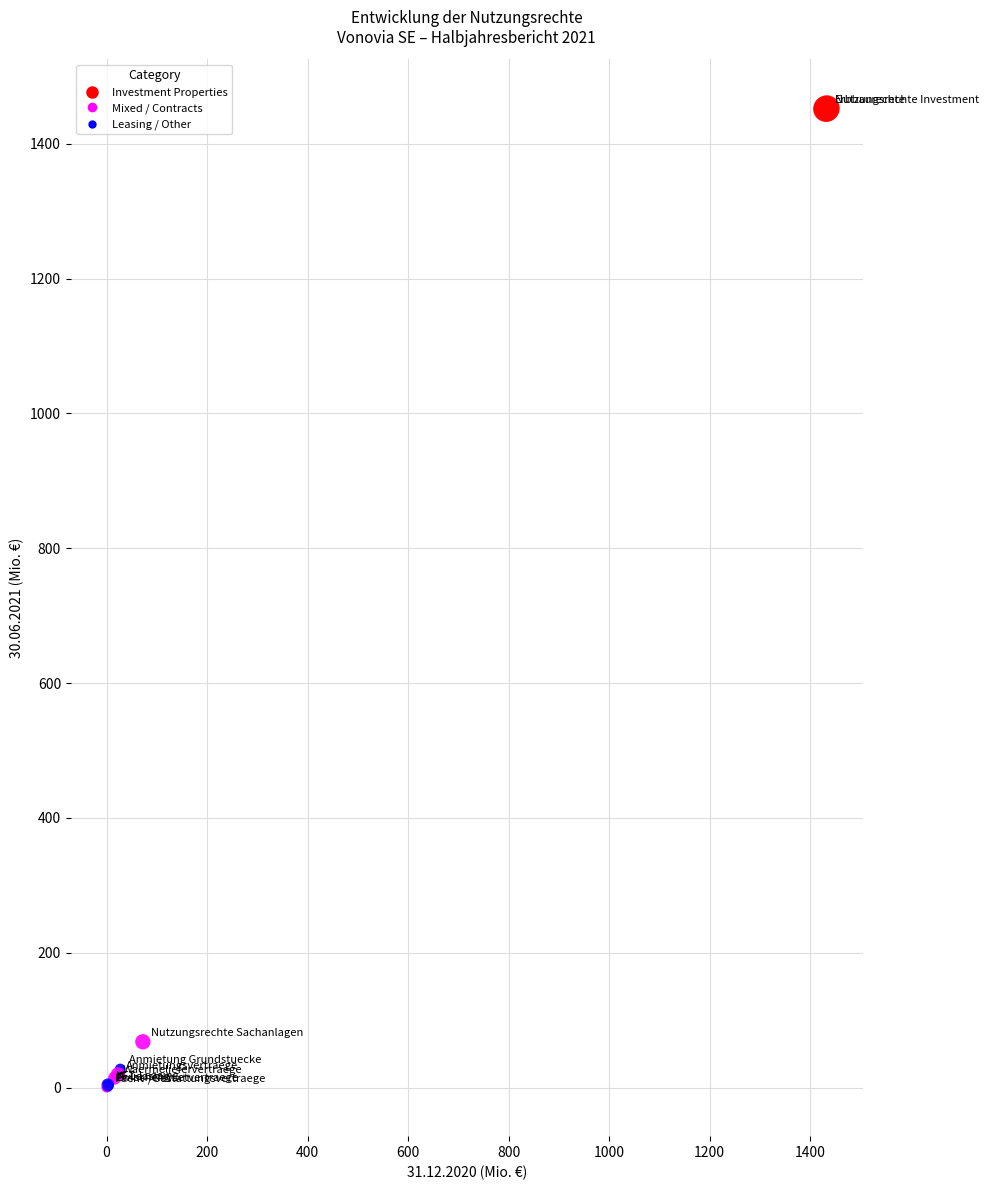

What Y value in the scatter plot is closest to 726?

67.9